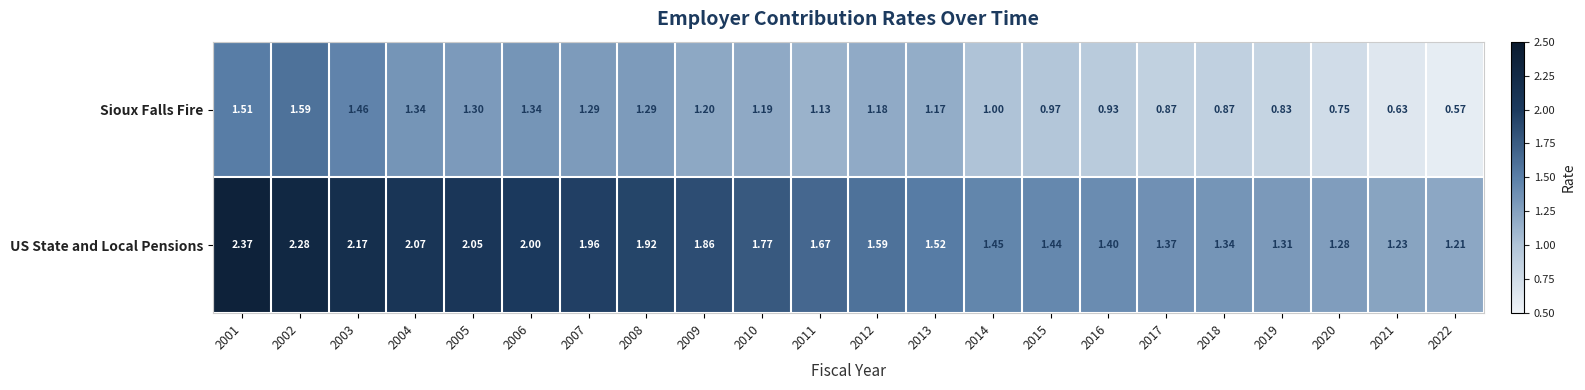

At 2014, list the series in order from largest to smallest.

US State and Local Pensions, Sioux Falls Fire